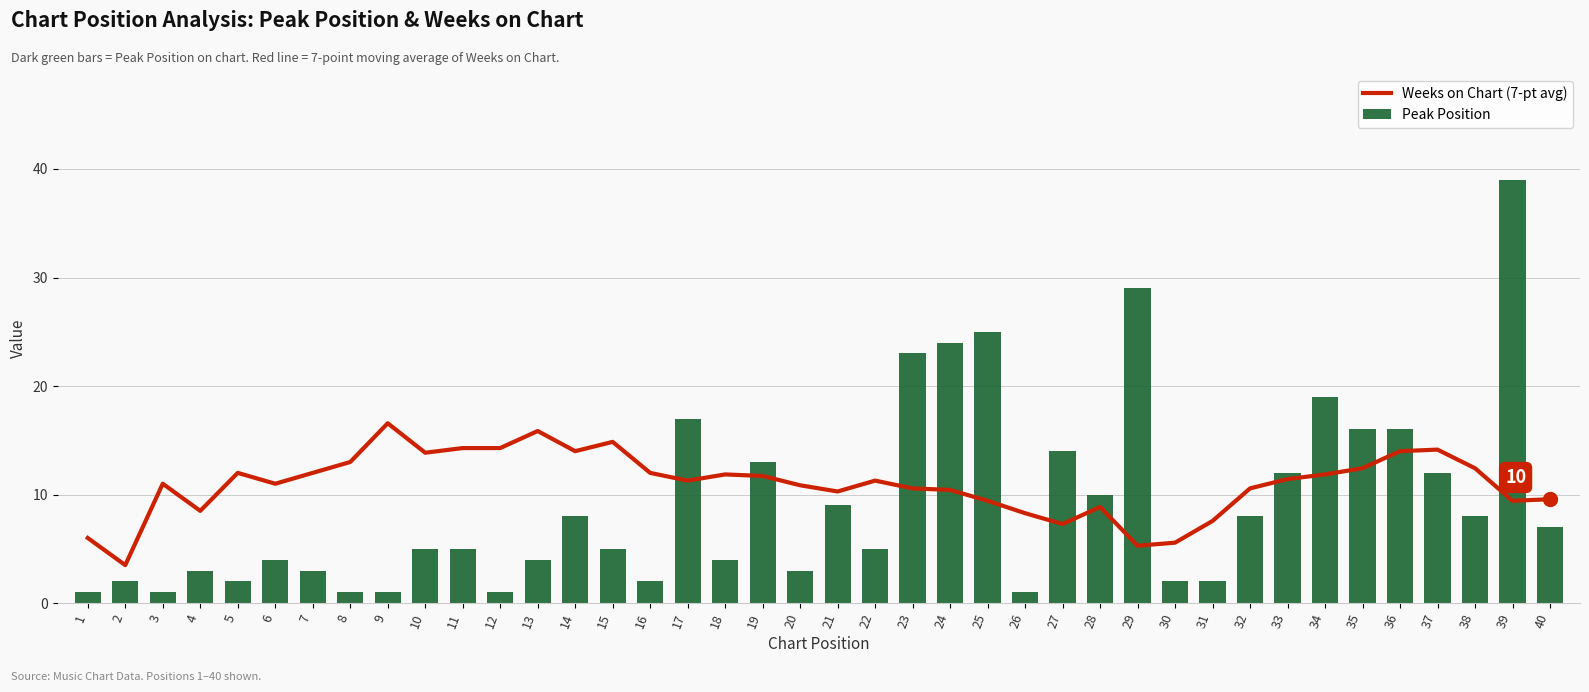

What is the sum of the Weeks on Chart (7-pt avg) values at 32 and 34?

22.4